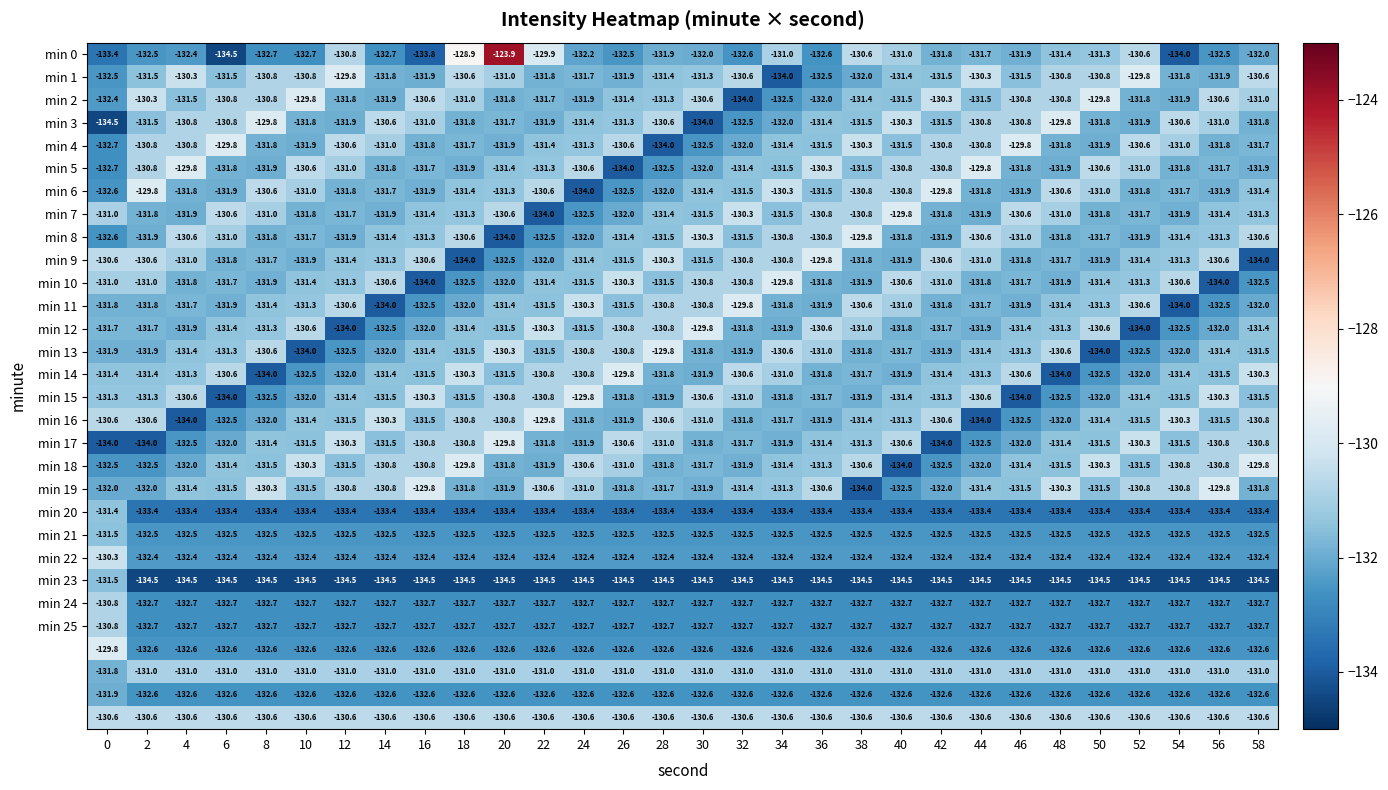

What is the total value across all series at 26?

-3954.4